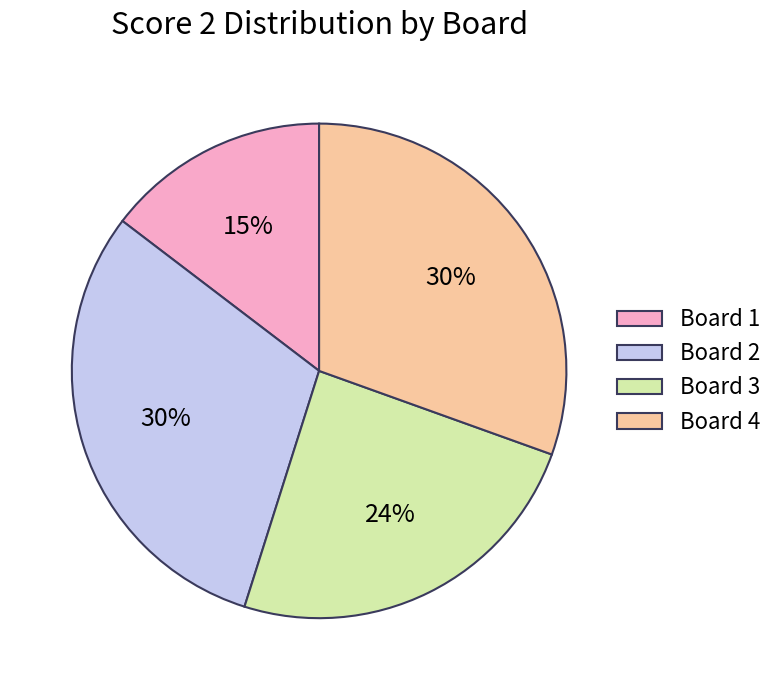

Is the sum of Board 3 and Board 1 greater than half?

No